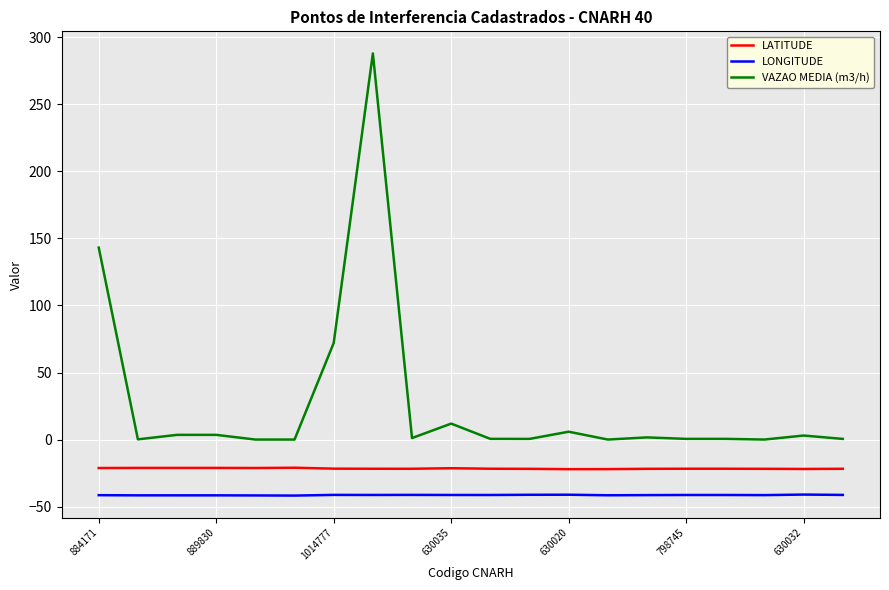

How many lines are shown in the chart?

3